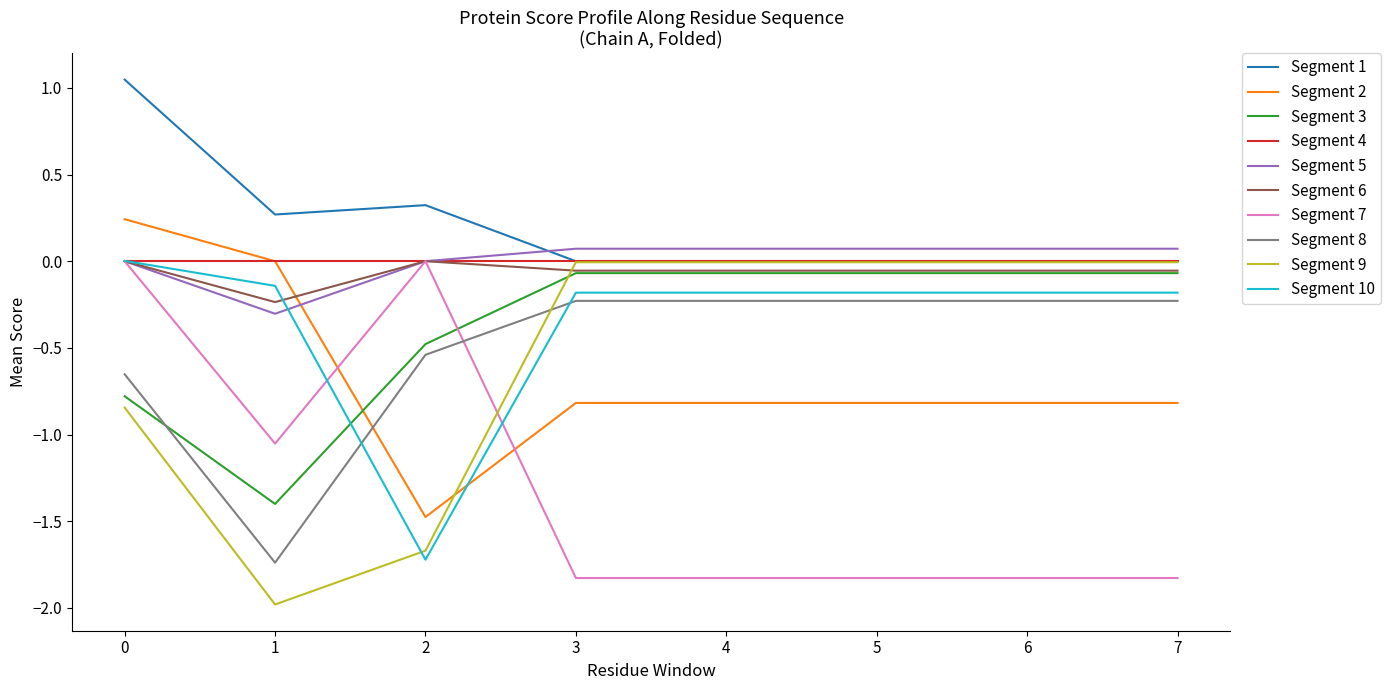

The Segment 6 series shows -0.1 at 5. True or false?

True